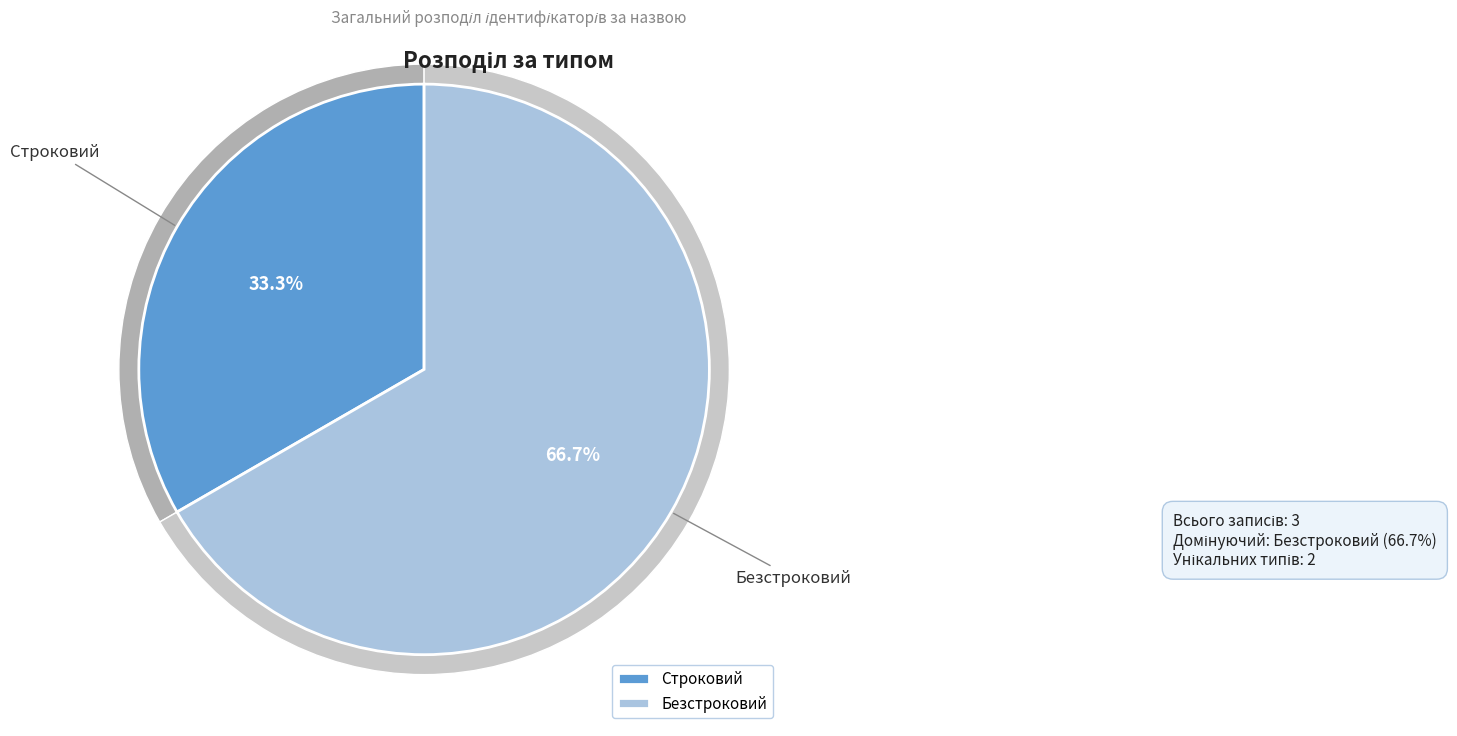

To the nearest percent, what is the difference between the Безстроковий and Строковий slice percentages?

33%